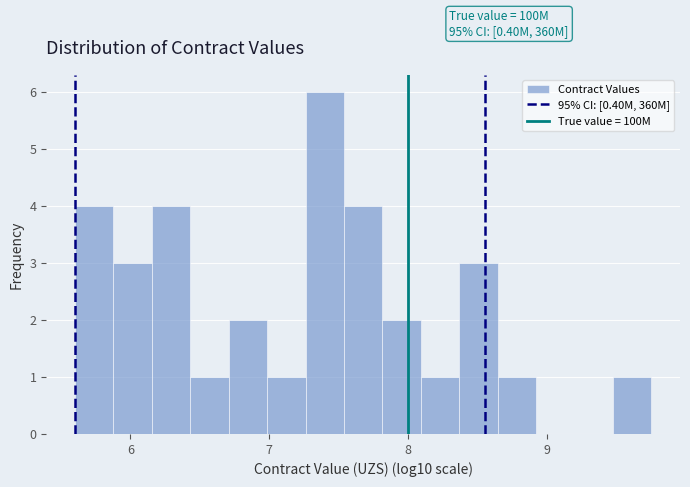

Read against the x-axis, roughly where is the centre of the tallest bar?

7.4